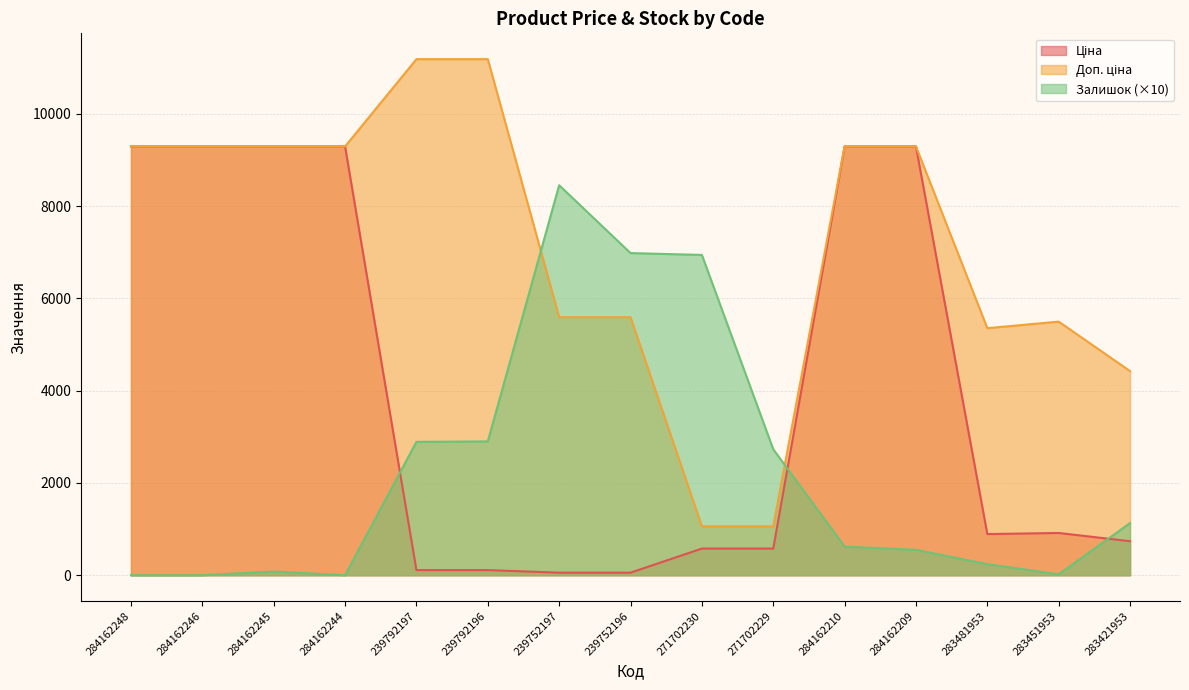

The value of Залишок at 239752197 is 14905.5. True or false?

False